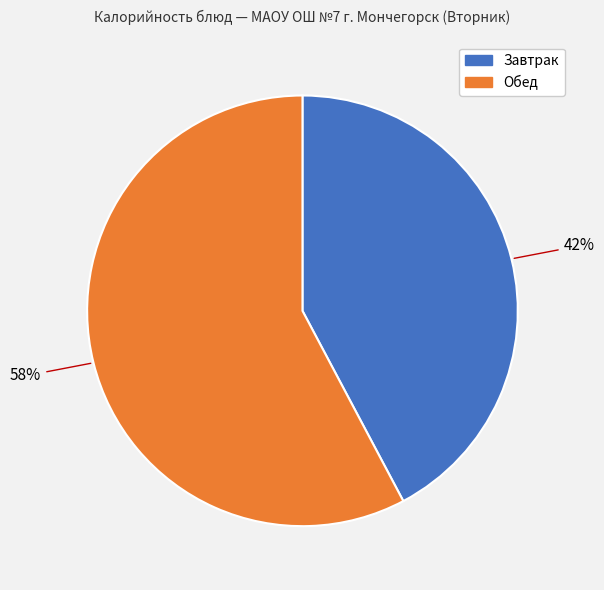

To the nearest percent, what is the average slice percentage?

50%